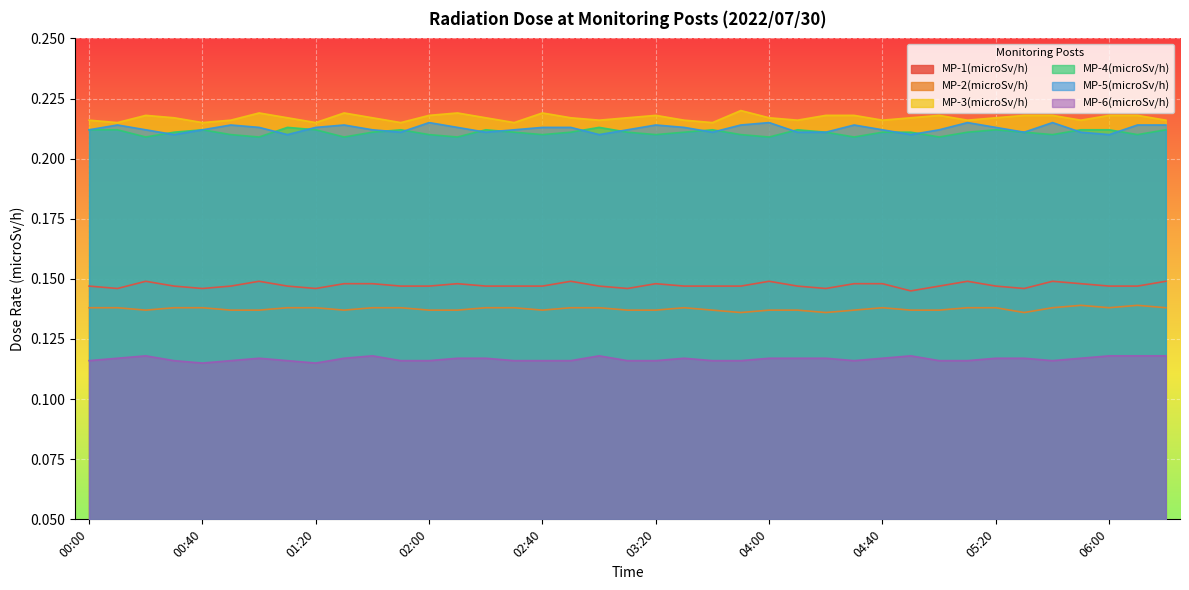

At 04:50, list the series in order from smallest to largest.

MP-6(microSv/h), MP-2(microSv/h), MP-1(microSv/h), MP-5(microSv/h), MP-4(microSv/h), MP-3(microSv/h)